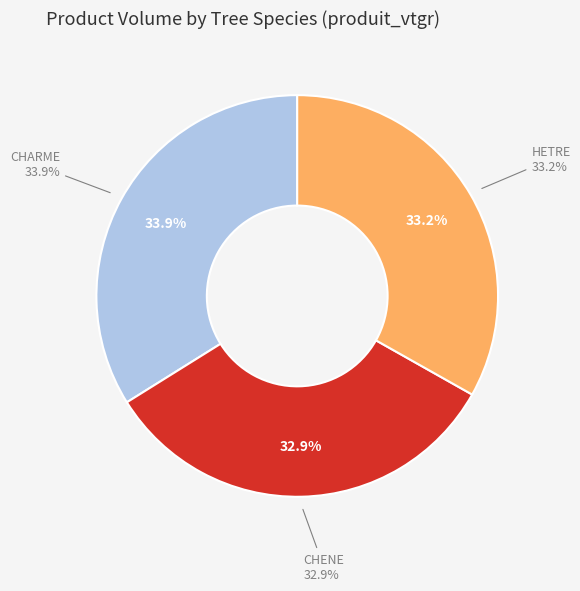

Approximately how many times larger is the value at CHENE compared to CHARME?

1.0